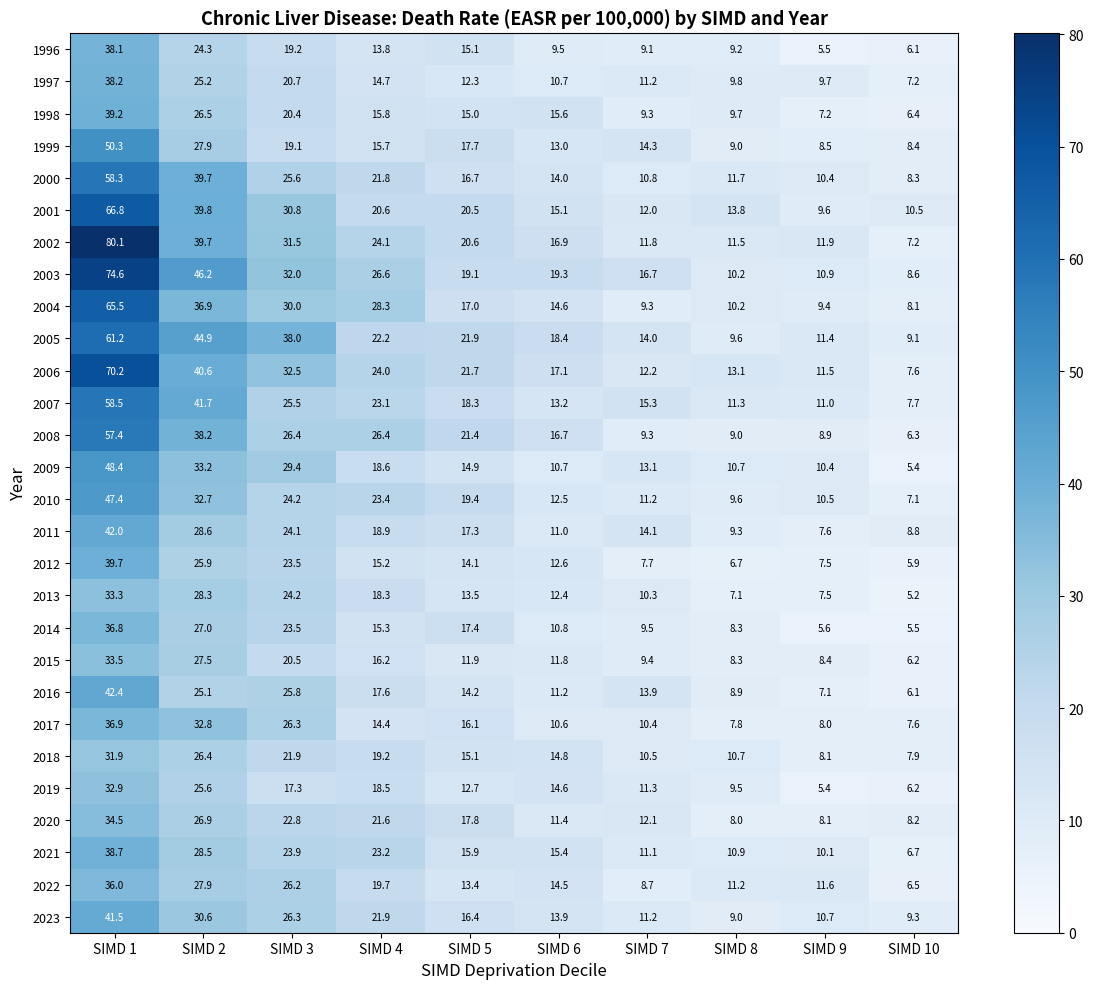

What is the difference between the second highest and minimum values in the 2011 series?

21.0